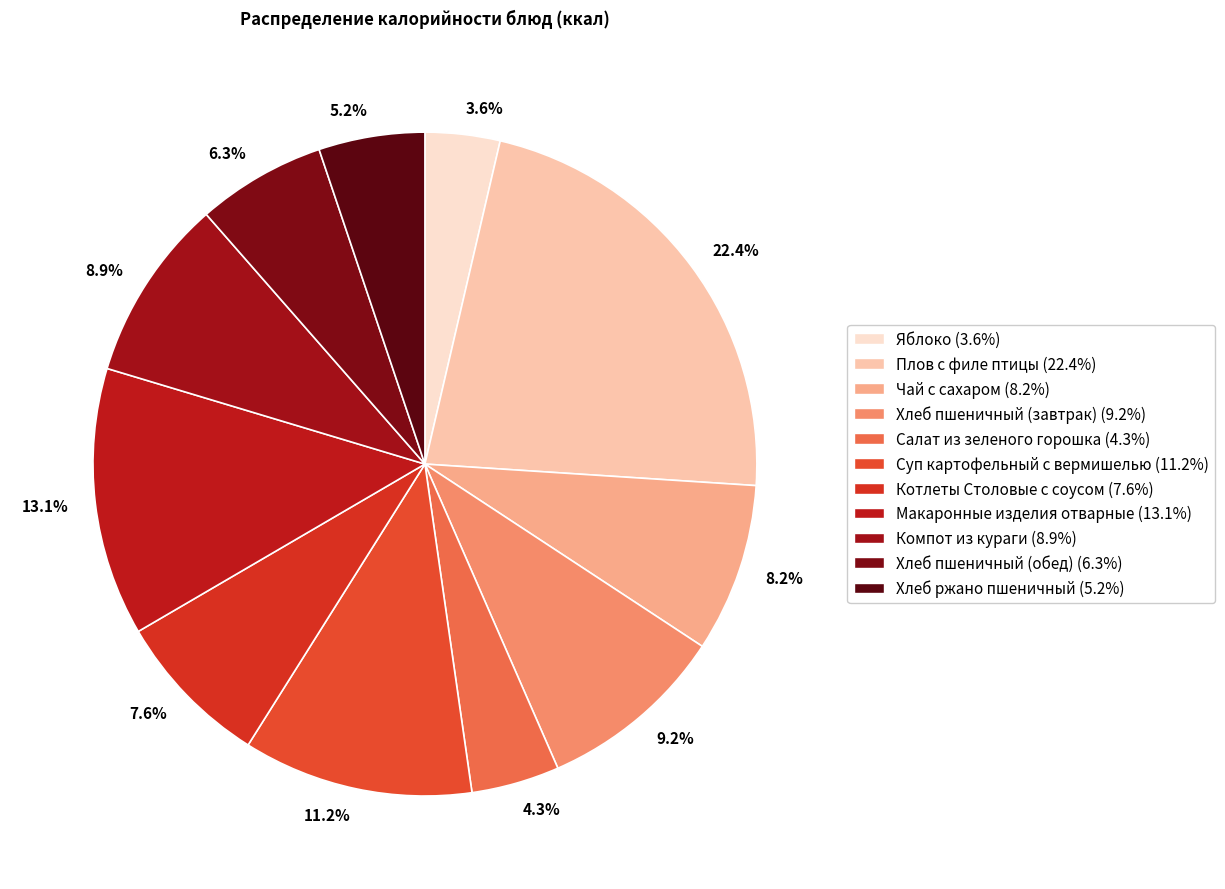

Does 13.1% represent more than half of the total?

No